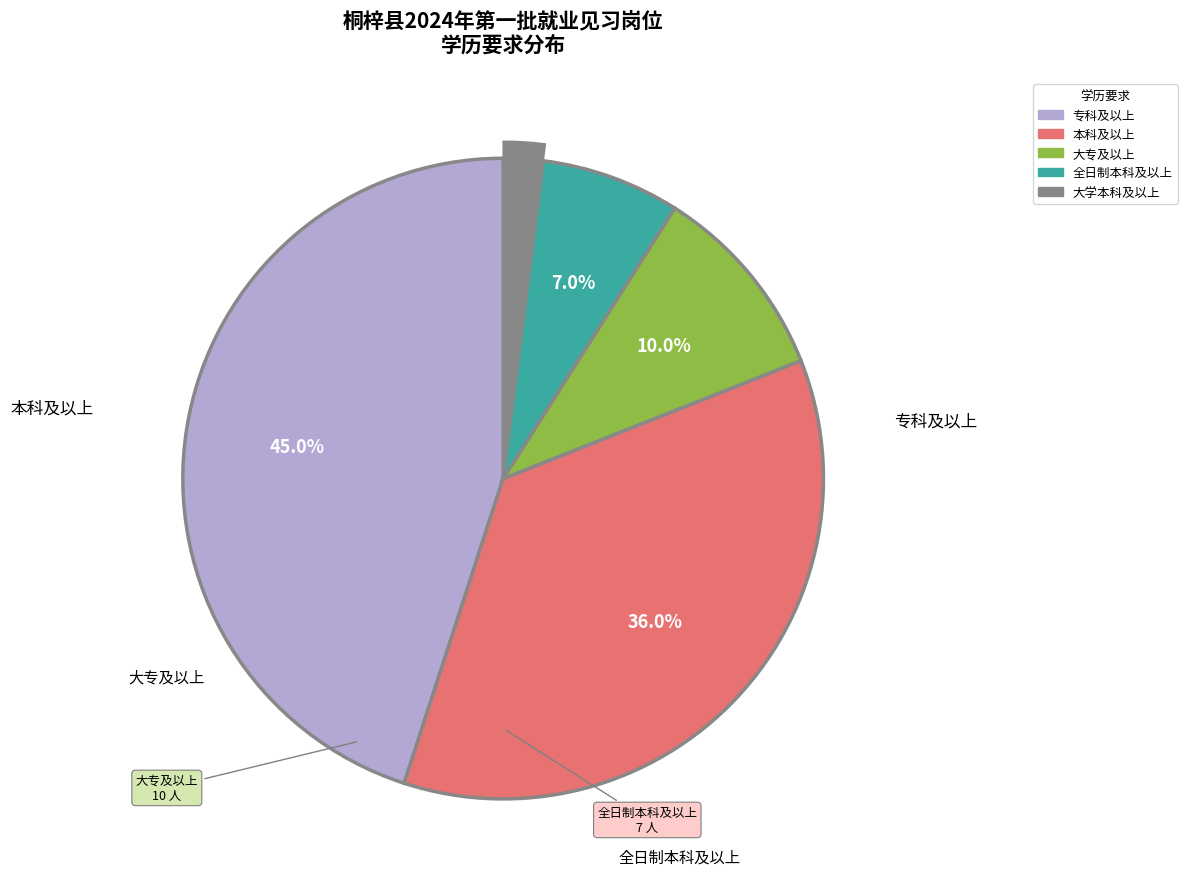

To the nearest percent, what is the difference between the 专科及以上 and 大专及以上 slice percentages?

35%